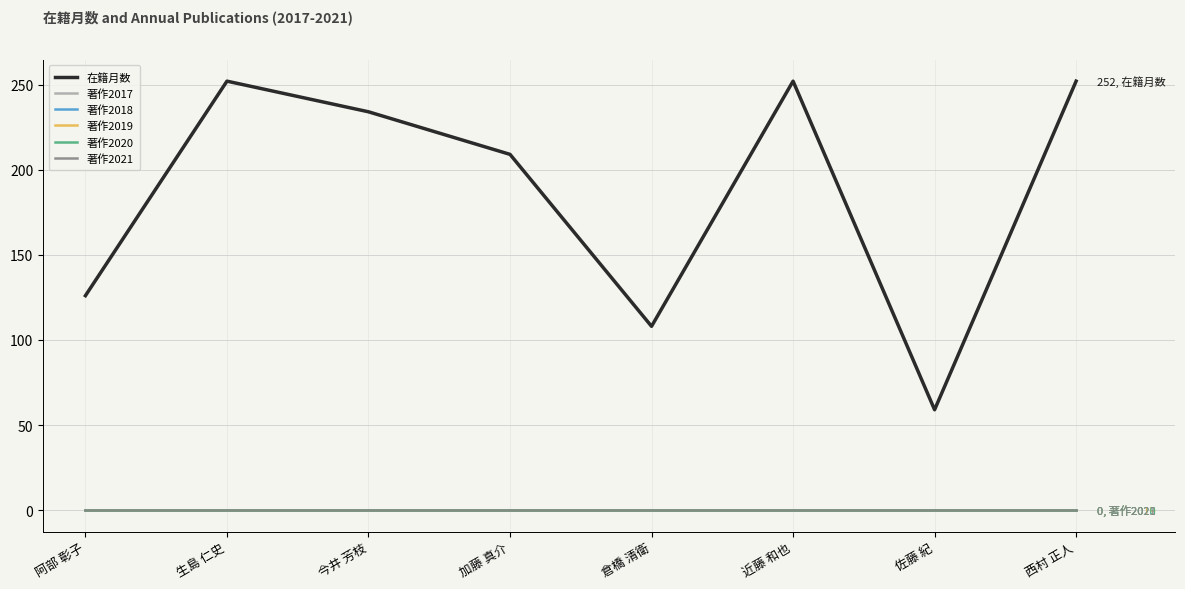

At 阿部 彰子, list the series in order from largest to smallest.

在籍月数, 著作2017, 著作2018, 著作2019, 著作2020, 著作2021